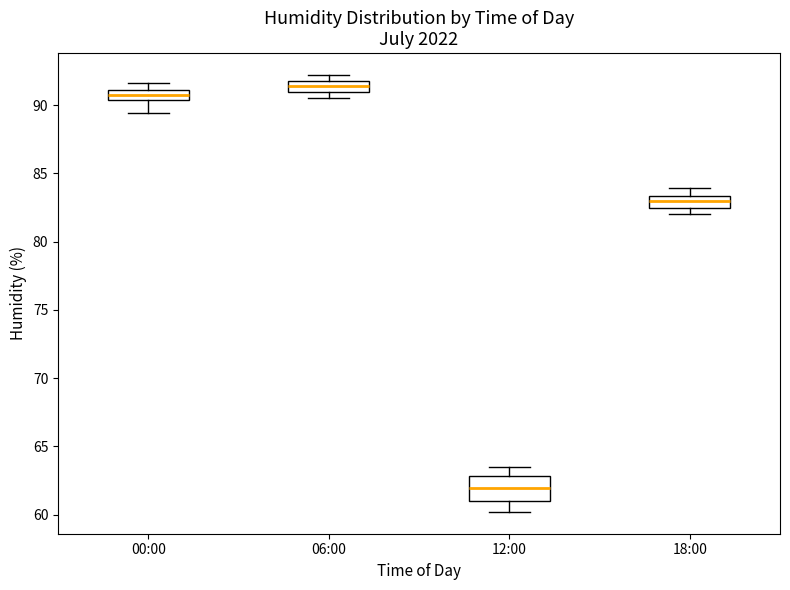

Where does the lower whisker of the box for 12:00 end on the y-axis? The values are not printed on the chart, so give them approximately, as read against the axis.

60.0